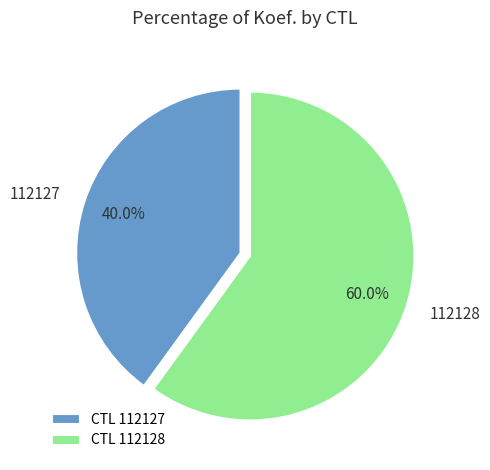

Which category has the biggest portion of the pie?

112128